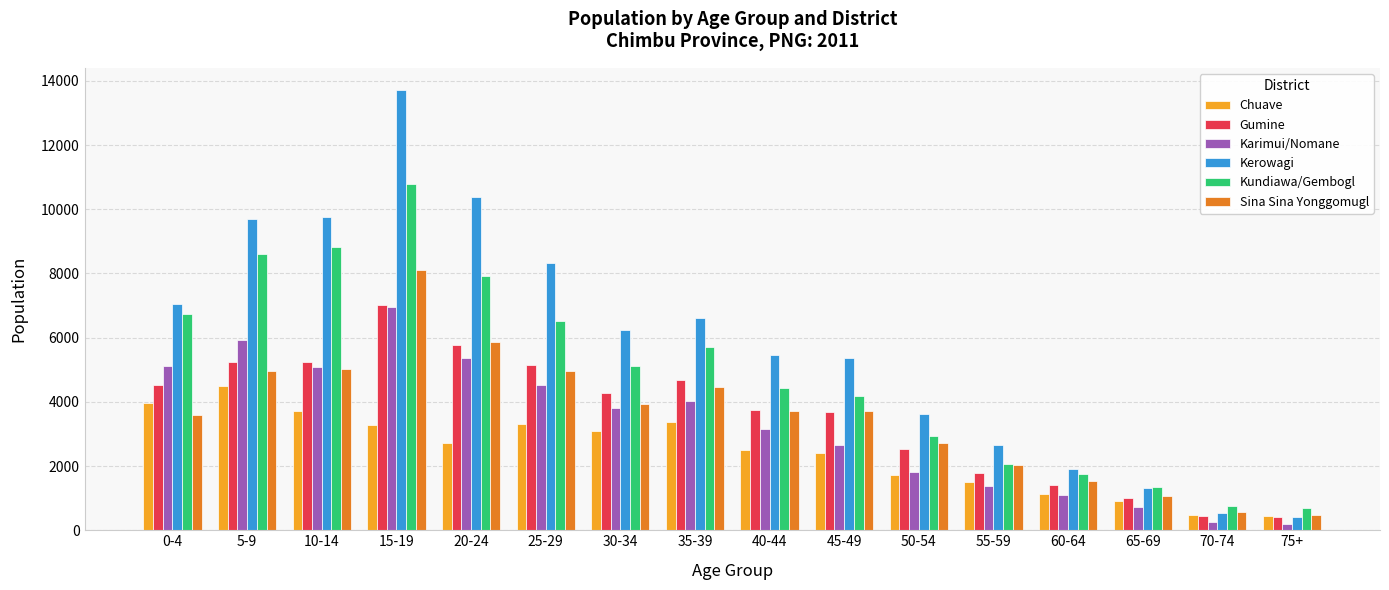

At which category does the chart reach its peak across all series?

15-19